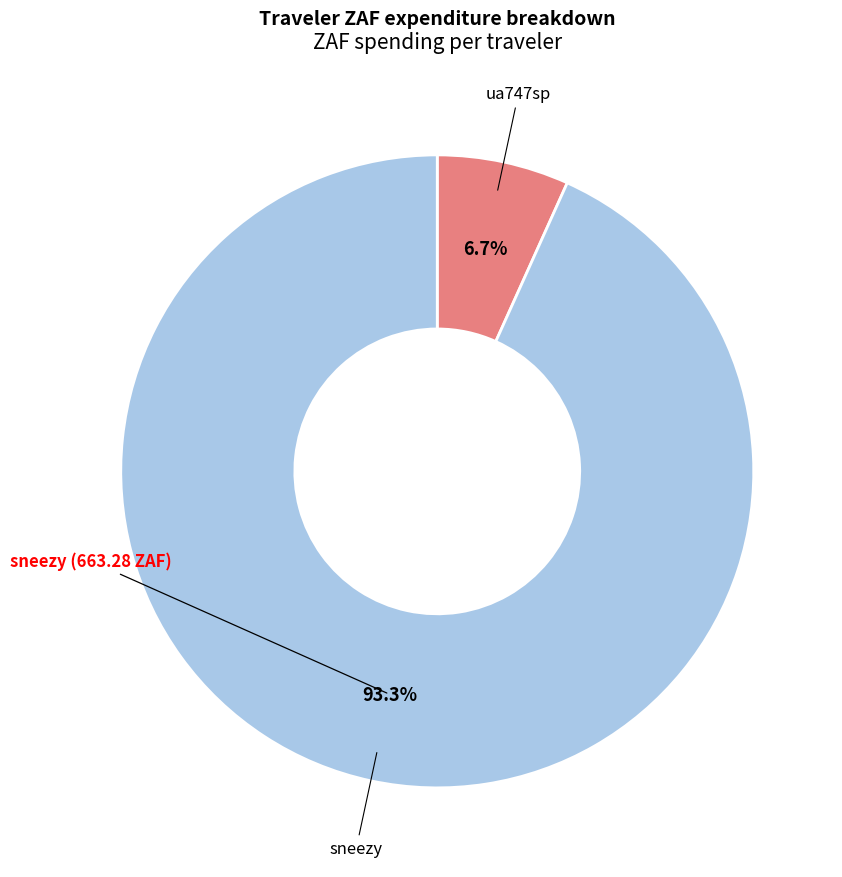

Is there a majority slice in this chart?

Yes